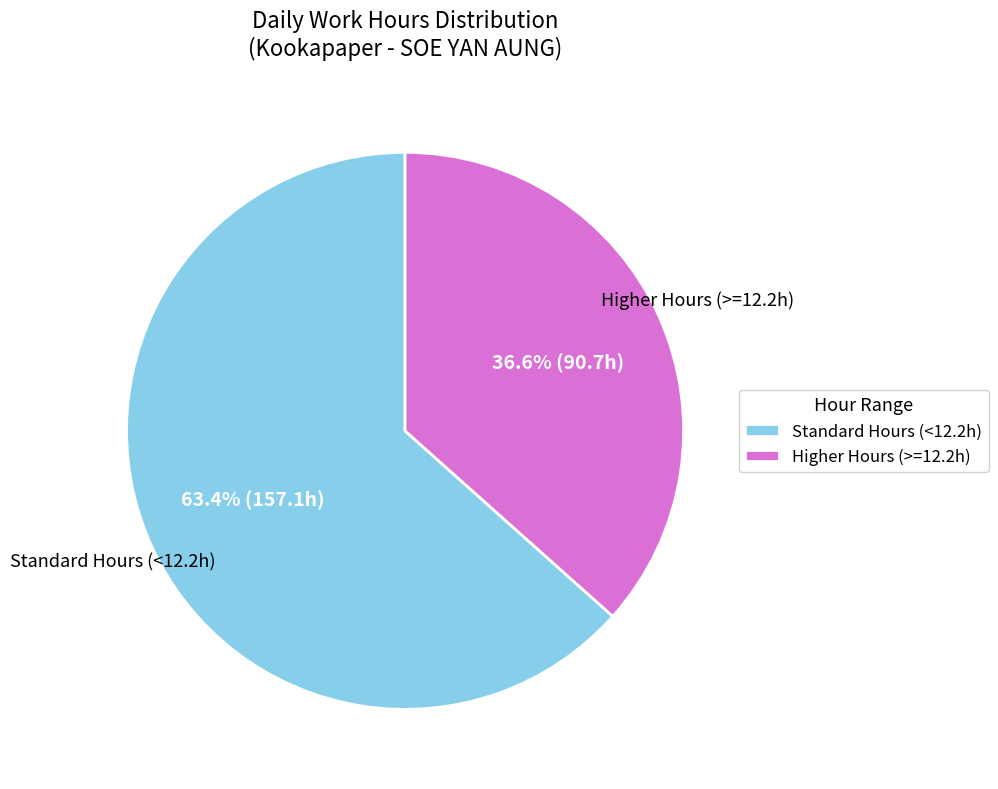

Rank the categories by value from lowest to highest.

Higher Hours (>=12.2h), Standard Hours (<12.2h)